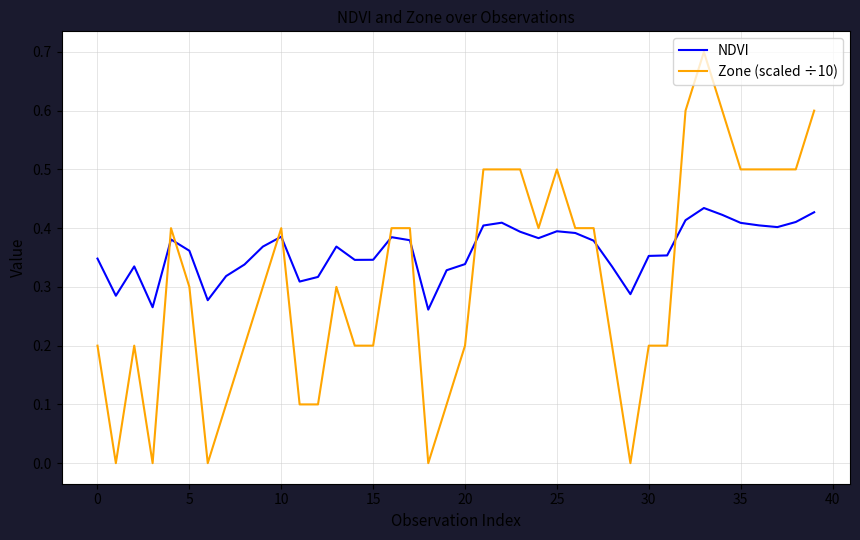

Which series ends up on top after the final intersection of Zone (scaled ÷10) and NDVI?

Zone (scaled ÷10)